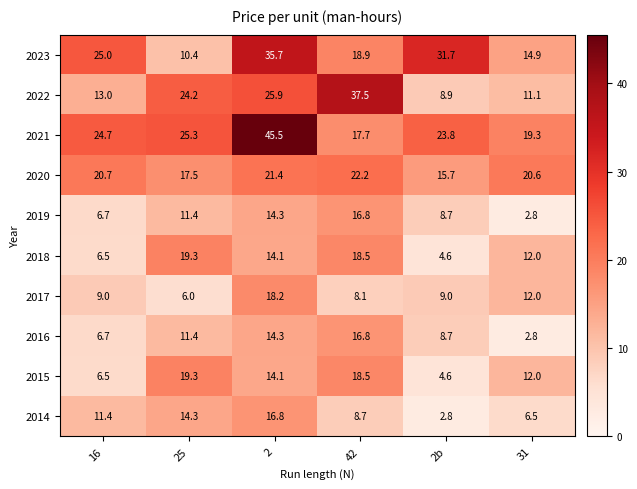

At which category is the sum across all series the highest?

2